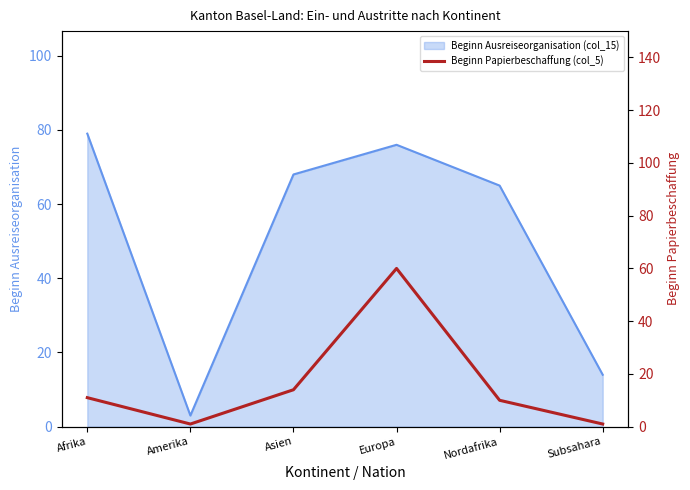

Is it true that Beginn Ausreiseorganisation (col_15) equals 79 at Afrika?

True